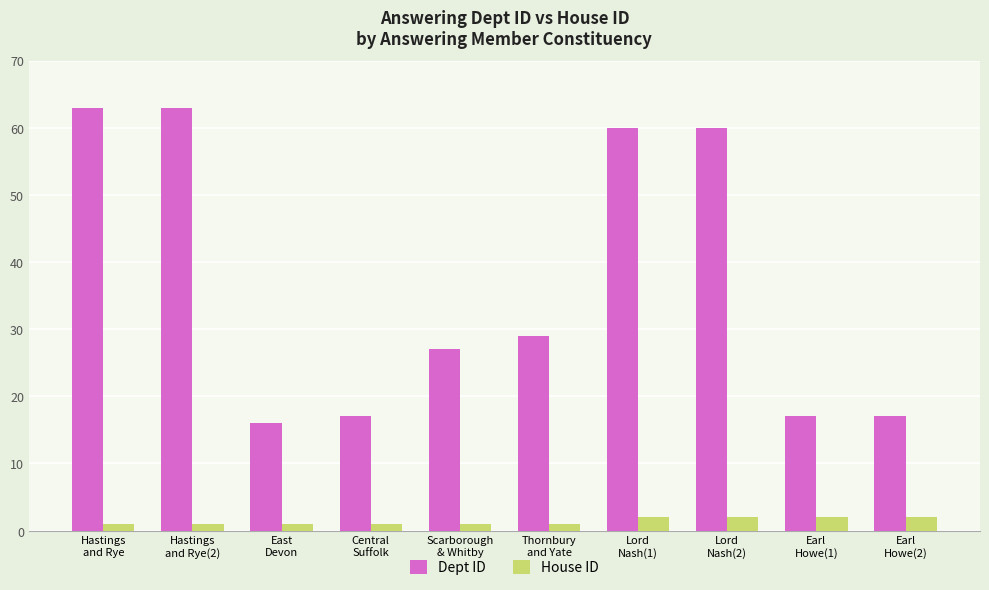

Reading left to right, extract all data points from this chart.

Dept ID: Hastings
and Rye=63	Hastings
and Rye(2)=63	East
Devon=16	Central
Suffolk=17	Scarborough
& Whitby=27	Thornbury
and Yate=29	Lord
Nash(1)=60	Lord
Nash(2)=60	Earl
Howe(1)=17	Earl
Howe(2)=17
House ID: Hastings
and Rye=1	Hastings
and Rye(2)=1	East
Devon=1	Central
Suffolk=1	Scarborough
& Whitby=1	Thornbury
and Yate=1	Lord
Nash(1)=2	Lord
Nash(2)=2	Earl
Howe(1)=2	Earl
Howe(2)=2